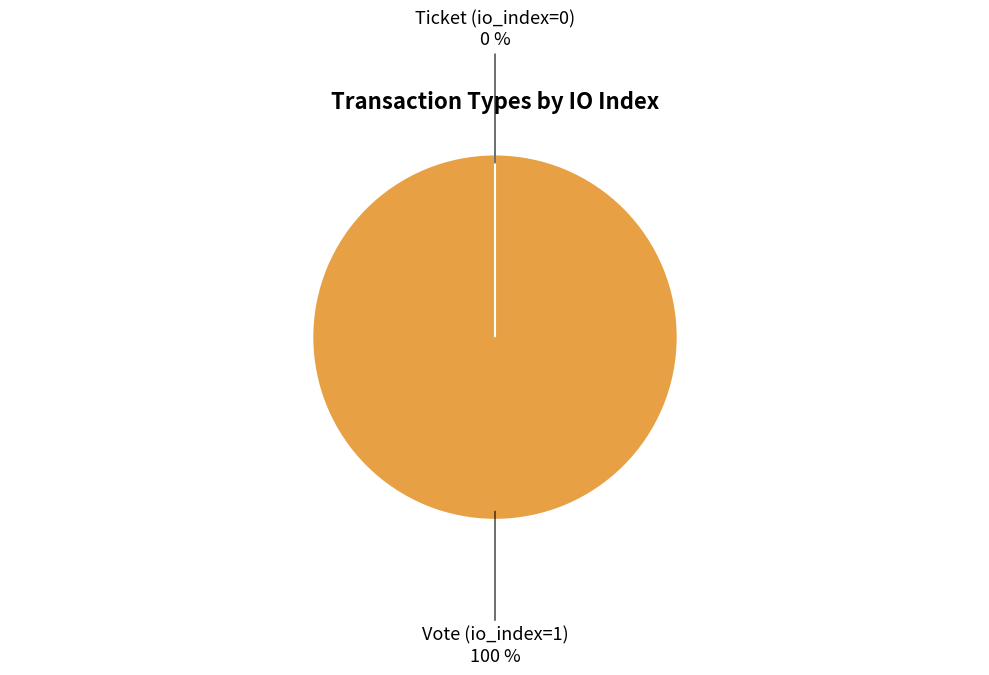

Does any single category account for the majority?

Yes